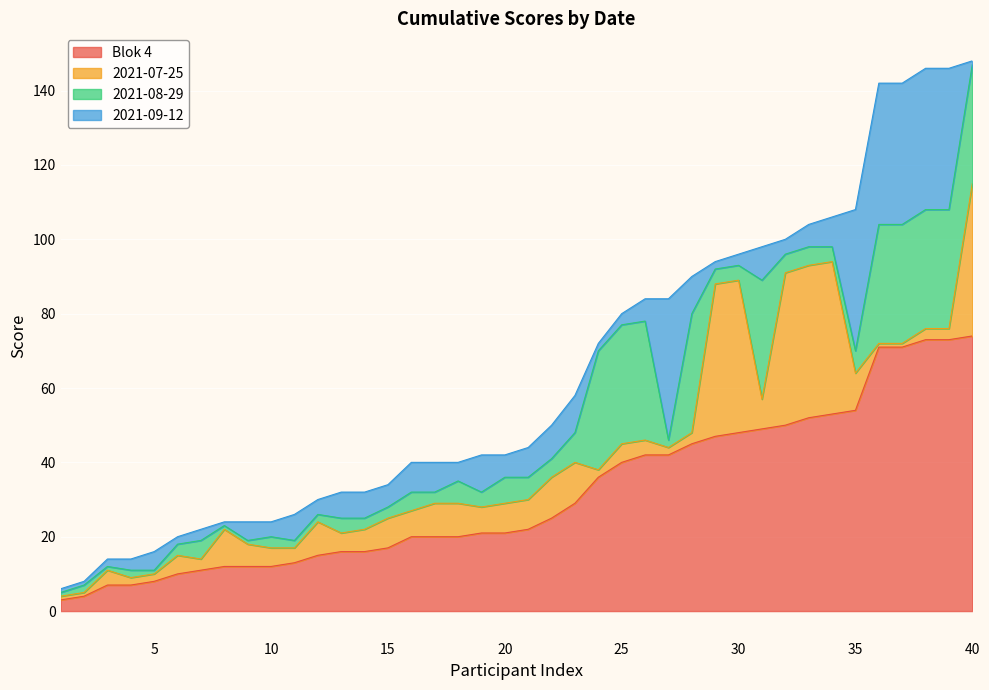

What is the average value of the 2021-09-12 series?

10